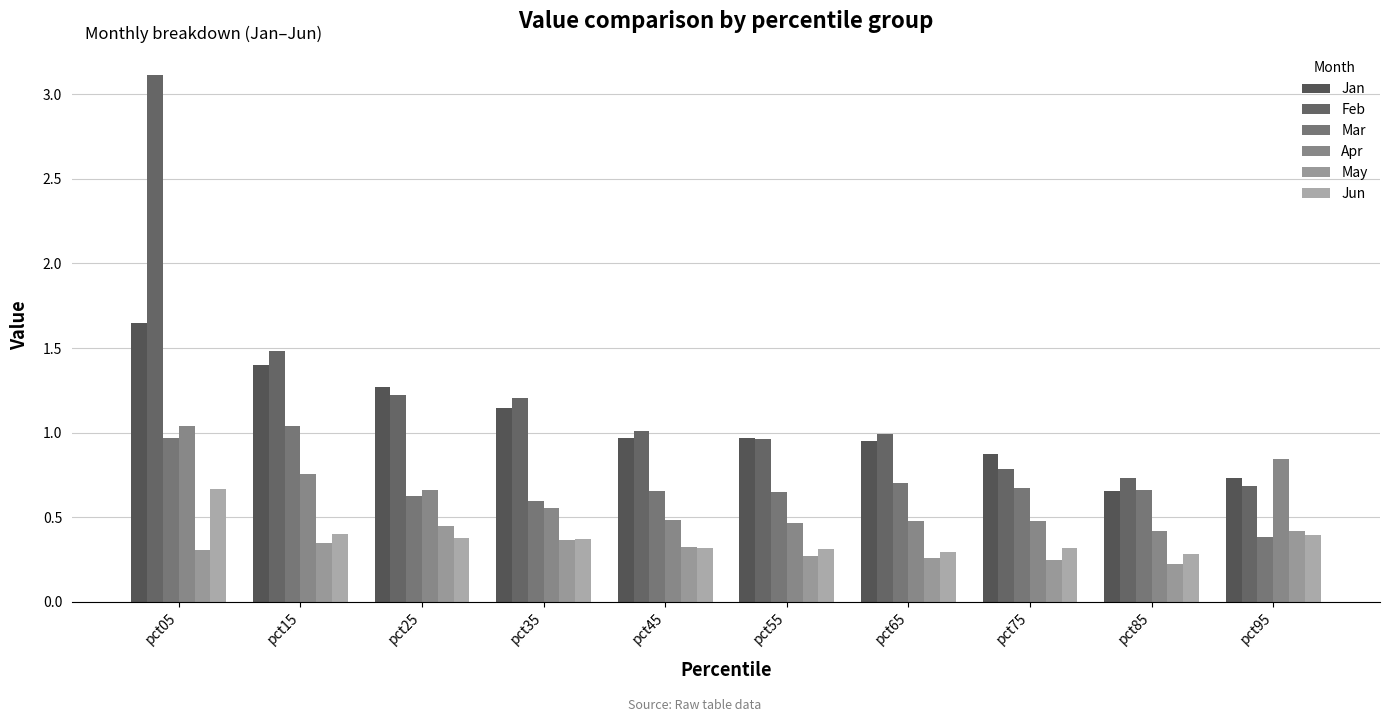

Rank the series at pct15 from highest to lowest value.

Feb, Jan, Mar, Apr, Jun, May